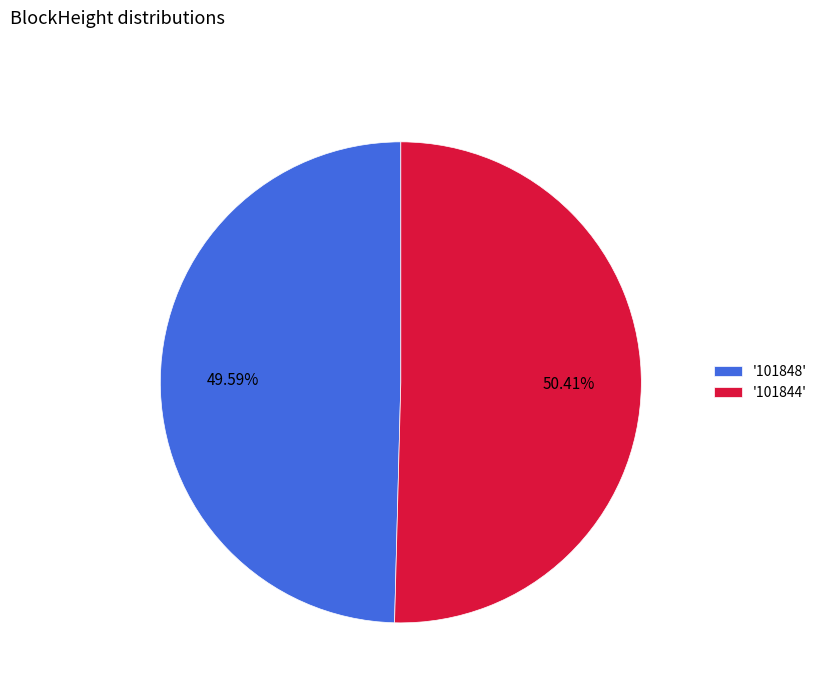

Between '101844' and '101848', which is larger?

'101844'